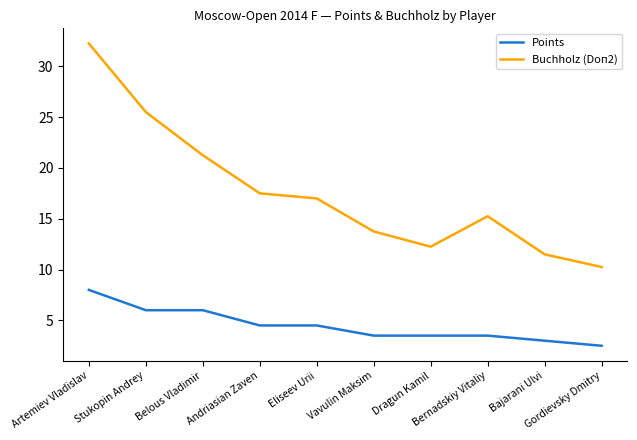

What is the maximum value for Points?

8.0